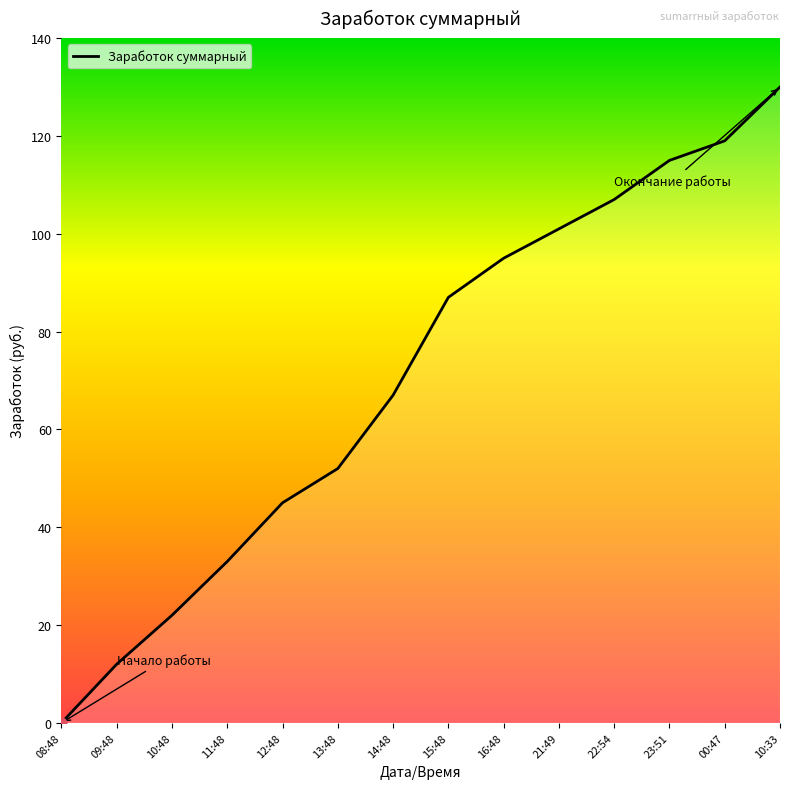

Approximately how many times larger is the value at 23:51 compared to 16:48?

1.2